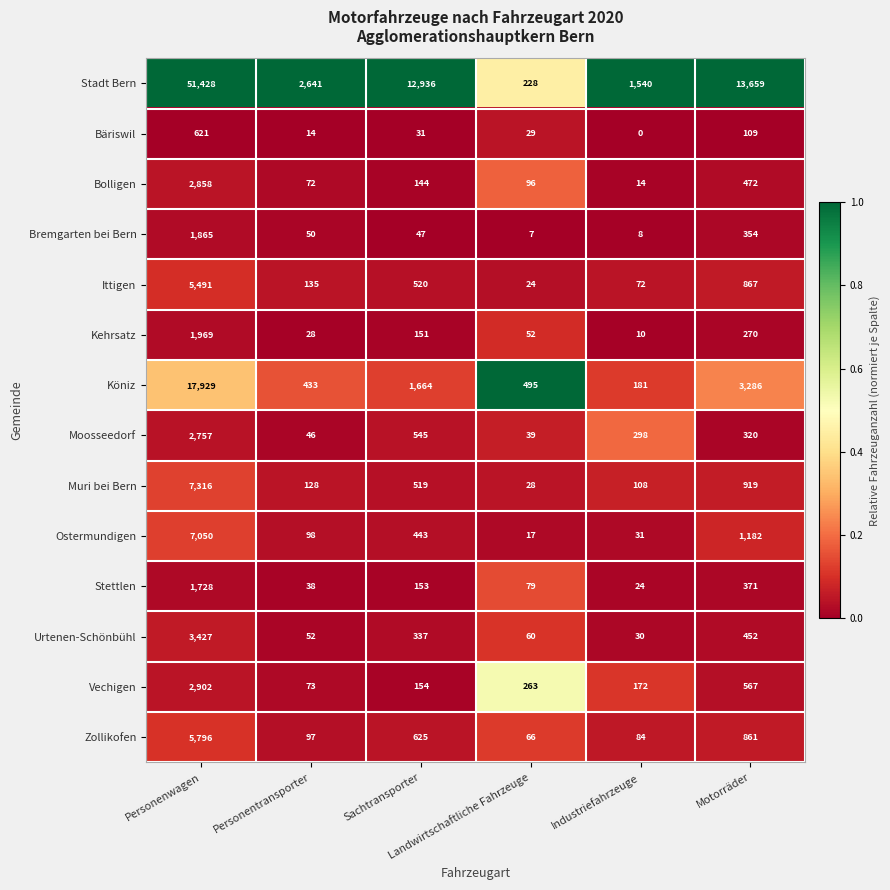

Which series changed the most between Sachtransporter and Motorräder?

Köniz